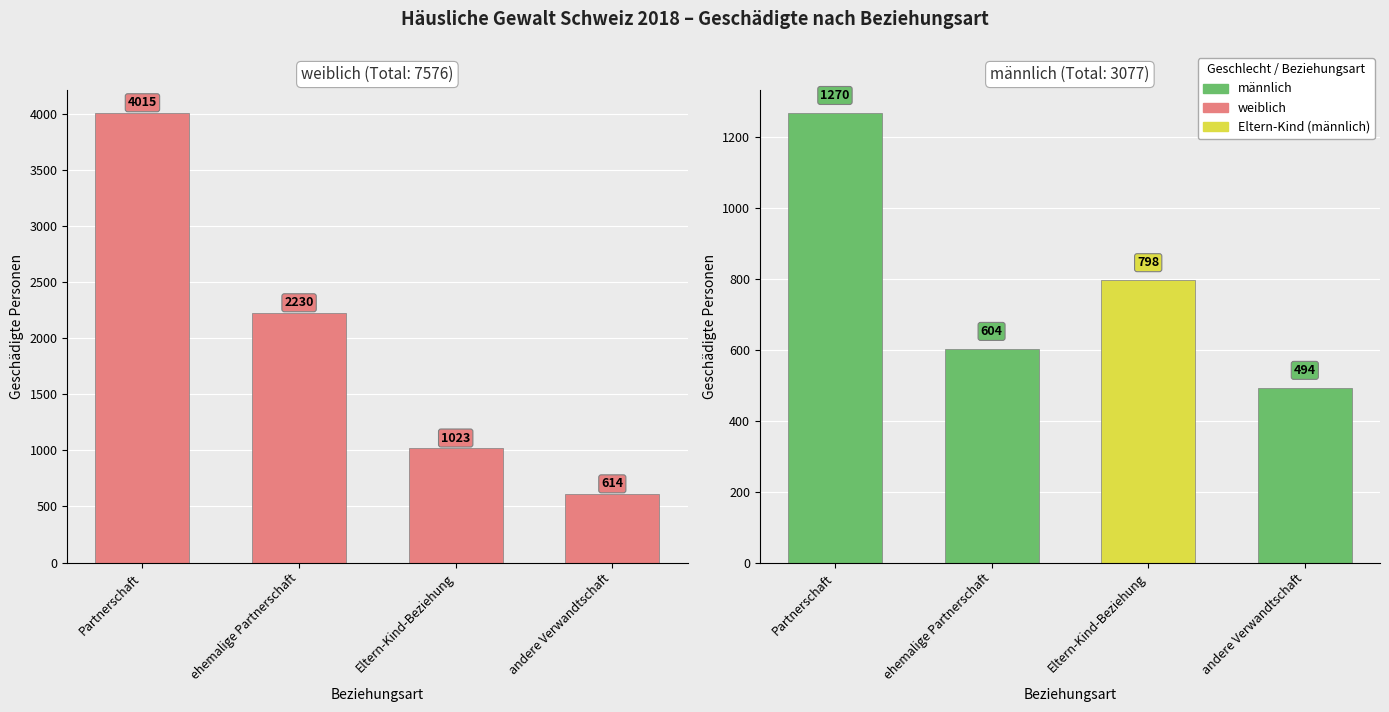

Between Partnerschaft (männlich) and ehemalige Partnerschaft (weiblich), which series saw the biggest shift?

Partnerschaft